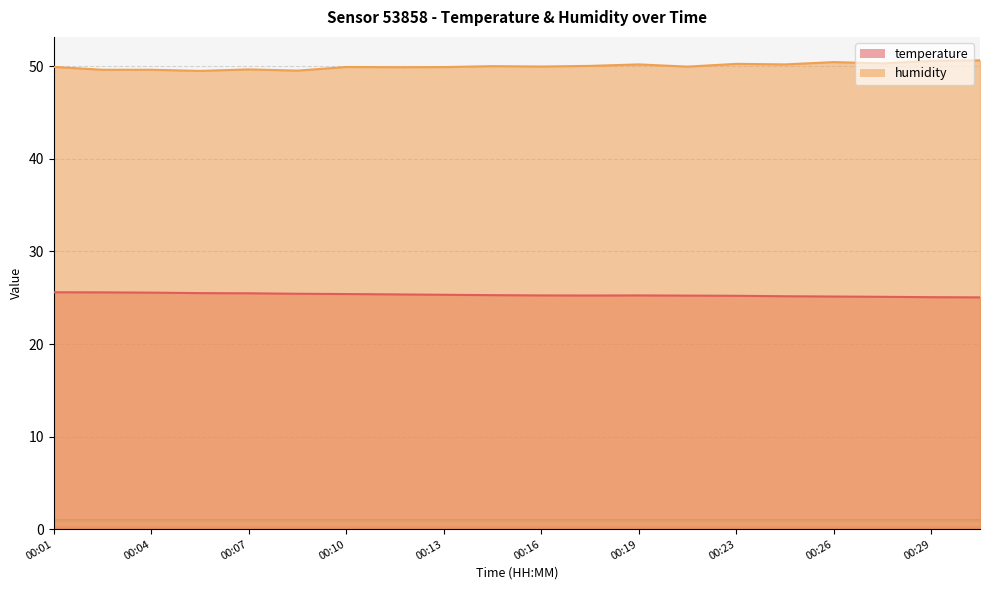

What is the difference between the maximum and second lowest values in the temperature series?

0.5